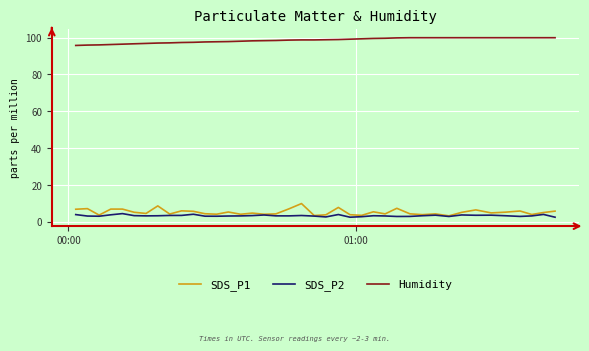

True or false: Humidity and SDS_P1 intersect in this chart.

False